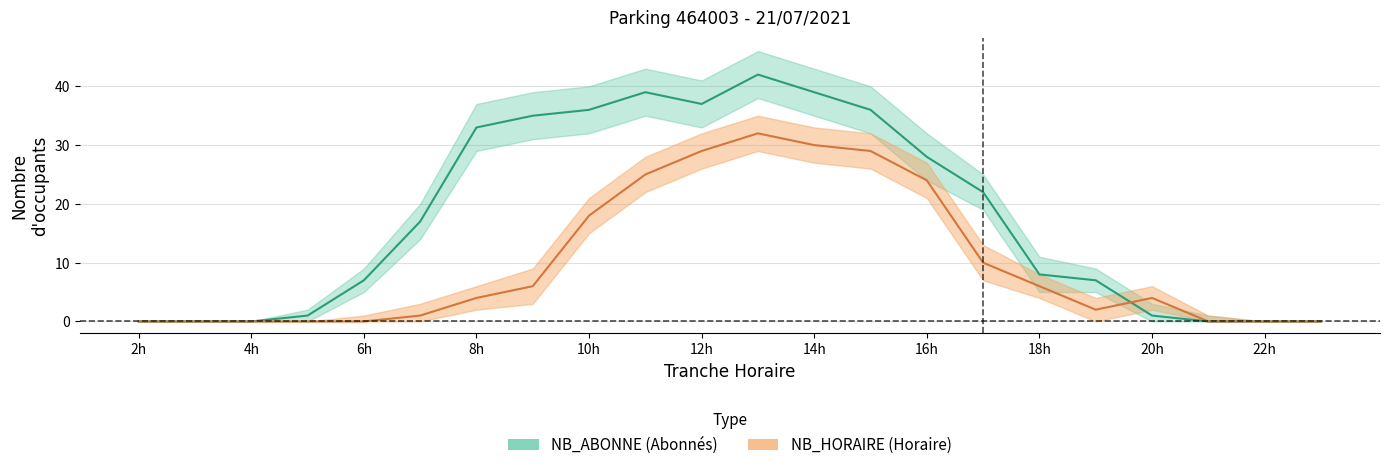

What is the value of the NB_HORAIRE point at the 12th from the left?

32